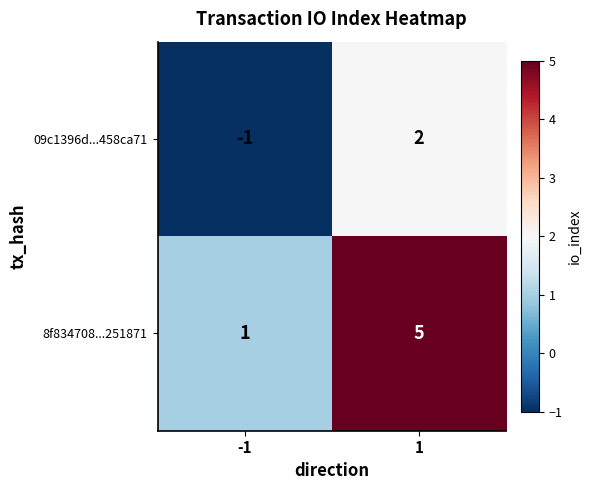

What is the total value across all series at 1?

7